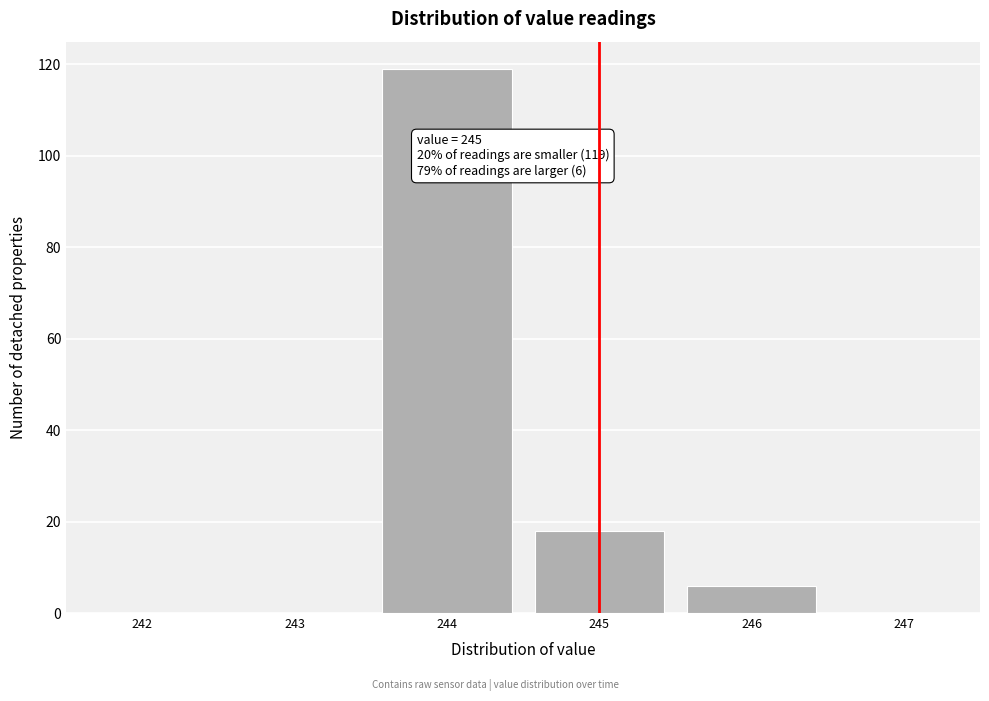

Over which range of the x-axis is the bar tallest?

243.5 to 244.5